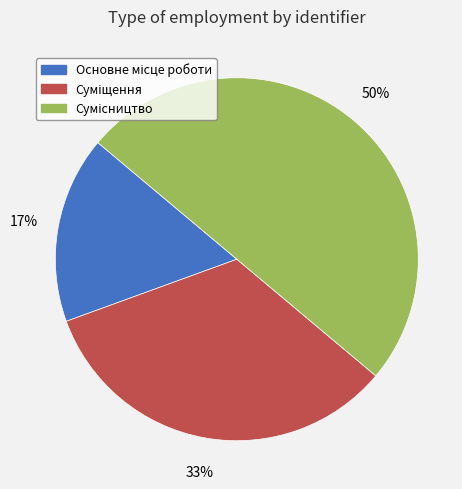

To the nearest percent, what is the difference between the largest and smallest slice percentages?

33%